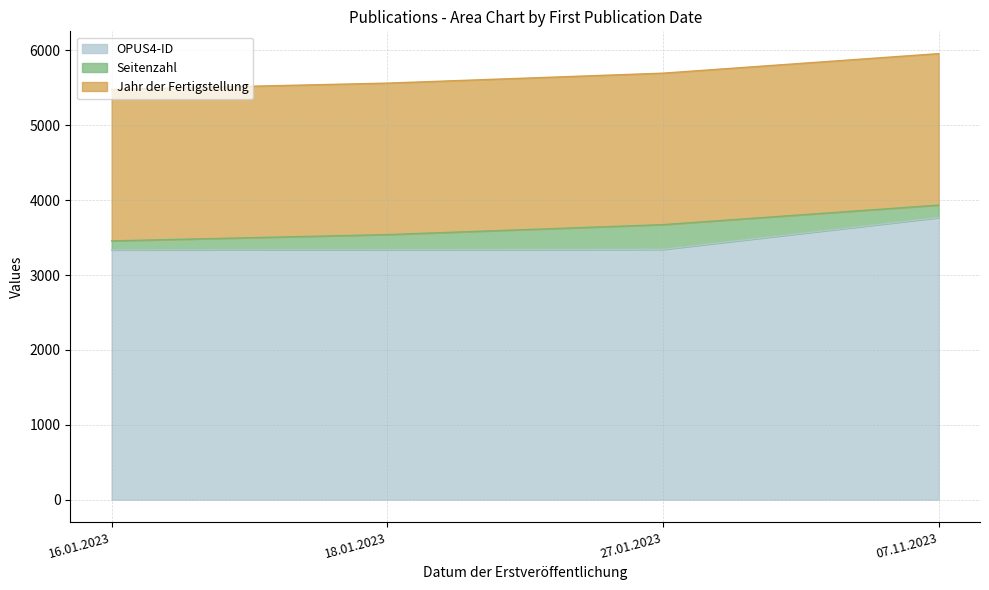

Between 16.01.2023 and 07.11.2023, which series saw the biggest shift?

OPUS4-ID